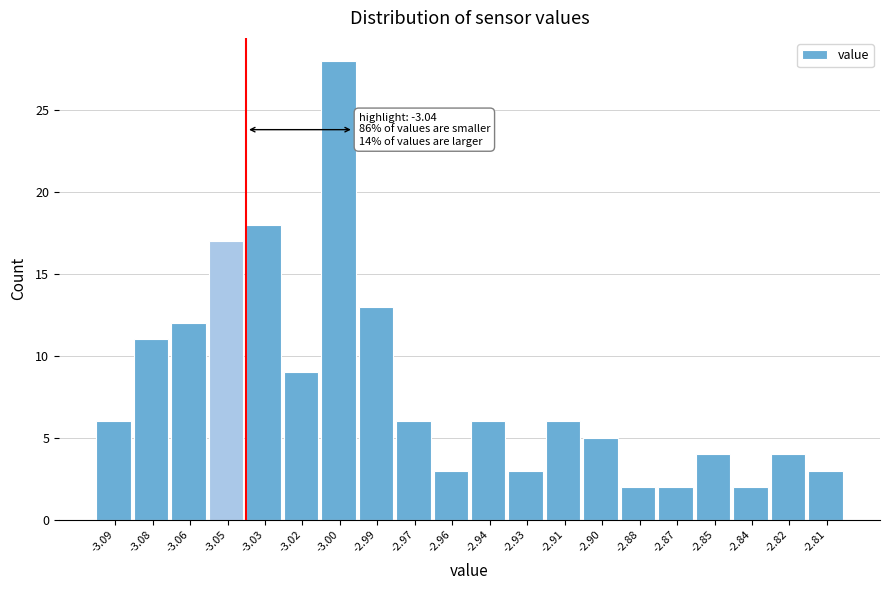

Which range on the x-axis has the tallest bar?

-3.010 to -2.995